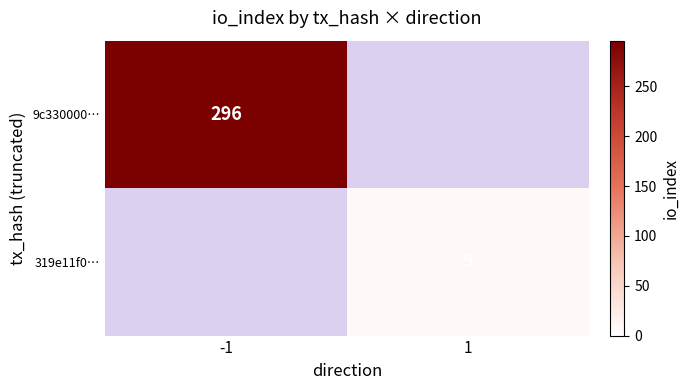

How many distinct data groups are displayed?

2